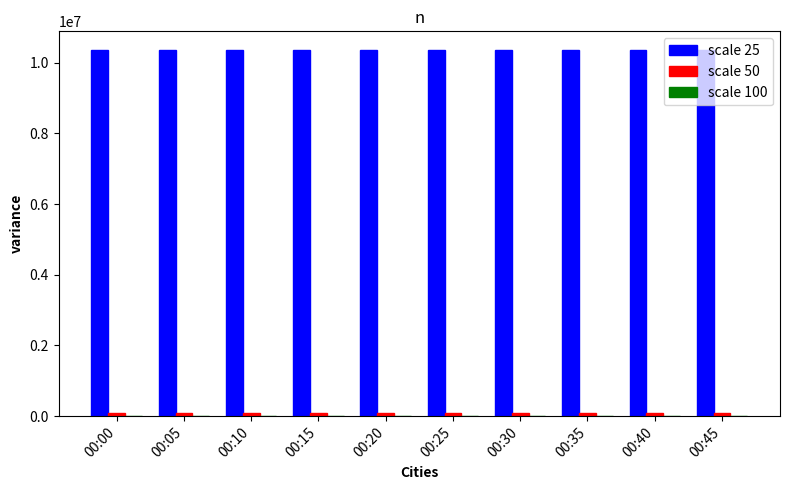

What is the highest value of the scale 25 series?

10370297.0